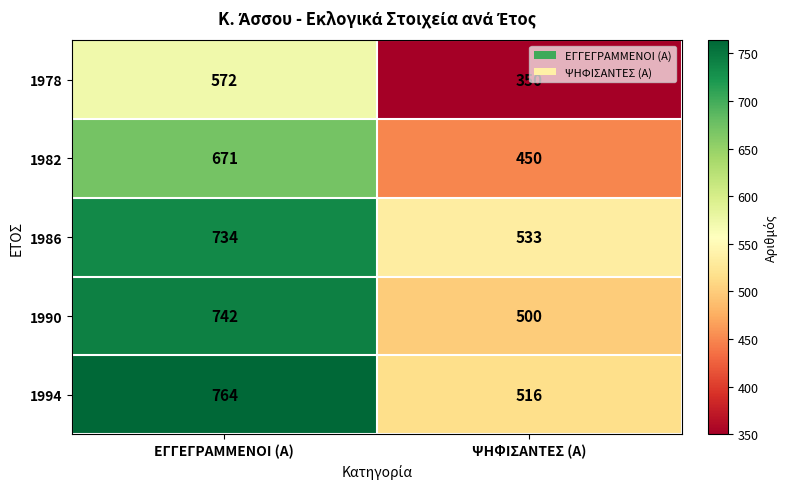

What is the greatest value displayed?

764